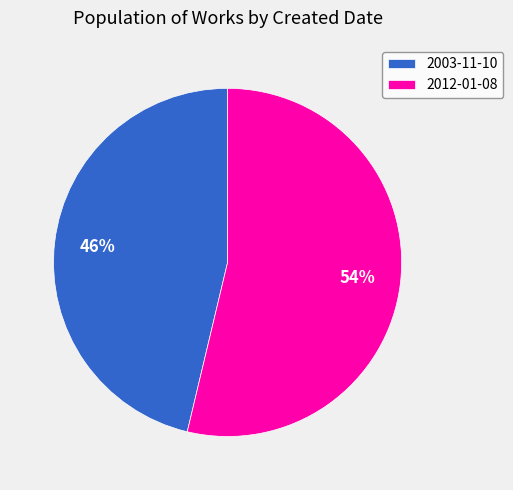

Is there a majority slice in this chart?

Yes